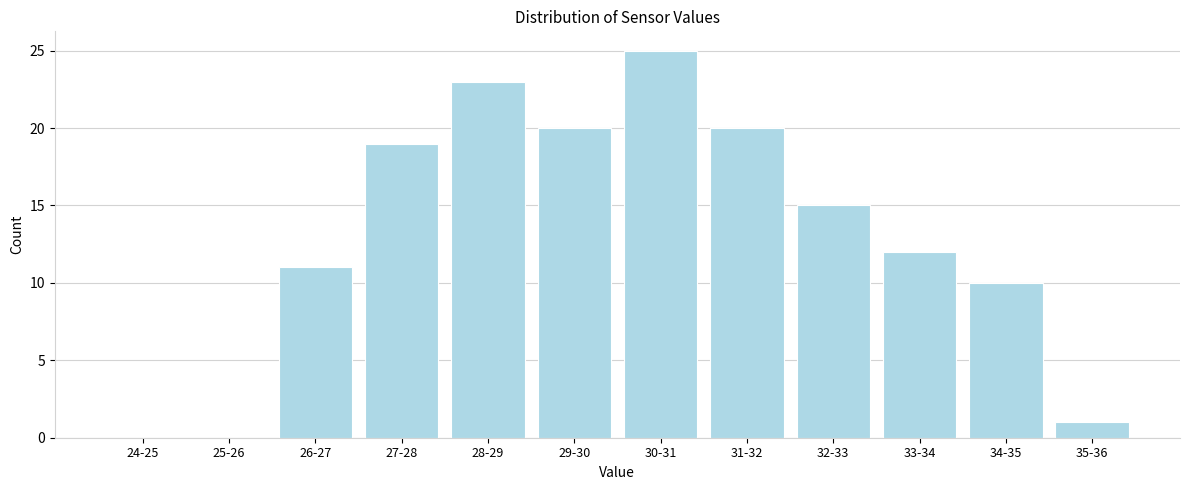

Reading right to left, transcribe all the data shown in this chart.

35-36=1	34-35=10	33-34=12	32-33=15	31-32=20	30-31=25	29-30=20	28-29=23	27-28=19	26-27=11	25-26=0	24-25=0